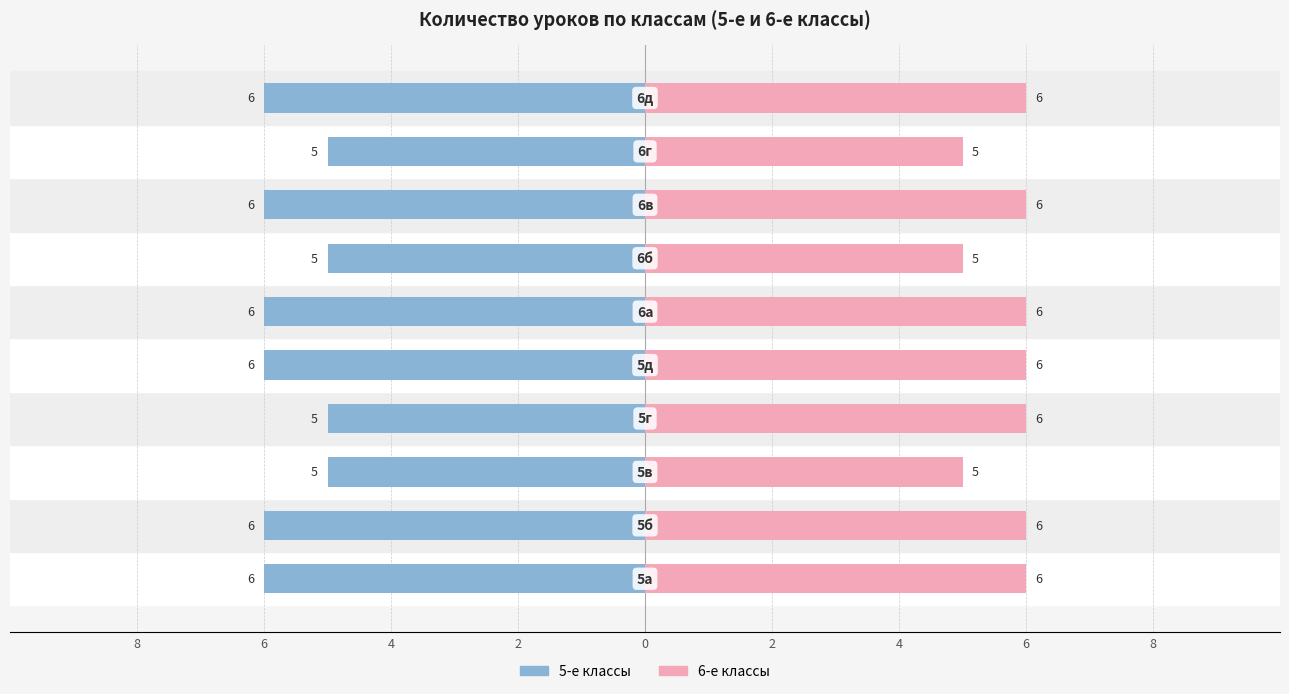

Count the 6-е классы values in the range 5 to 6.

10